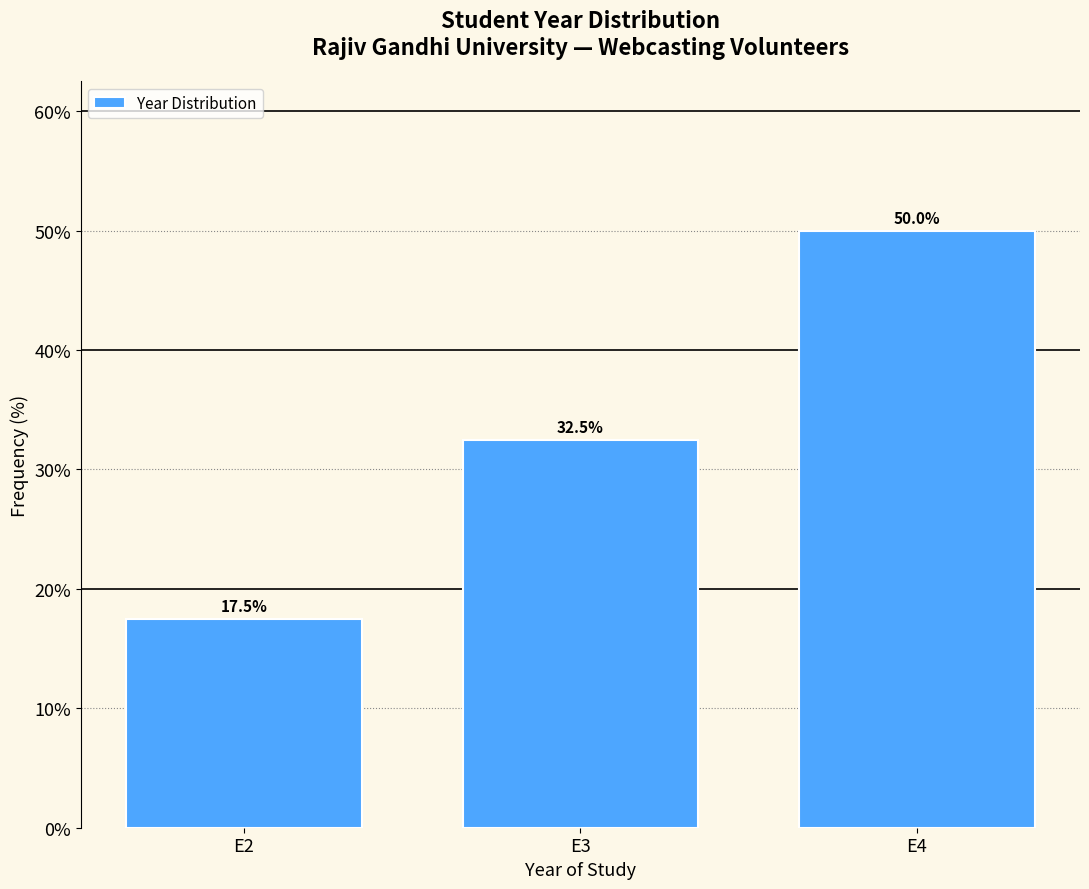

Reading left to right, transcribe all the data shown in this chart.

E2=17.5	E3=32.5	E4=50.0